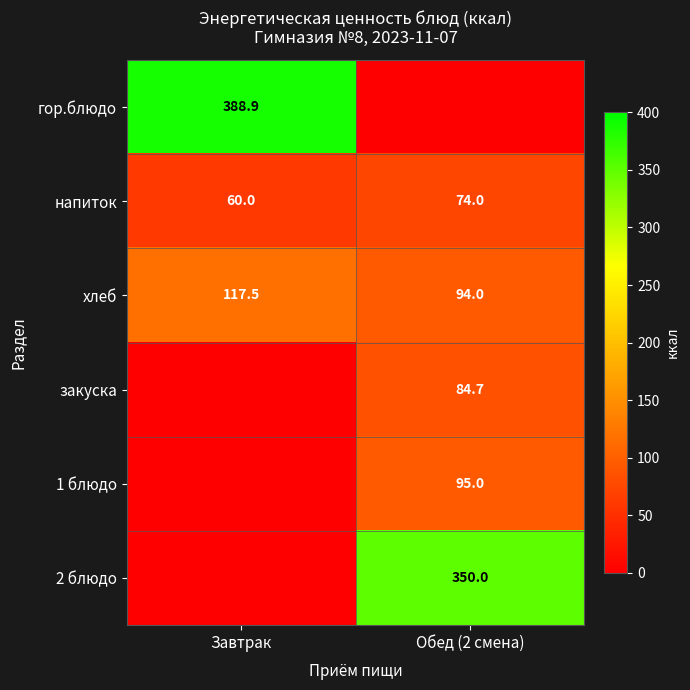

What is the average value of the напиток series?

67.0